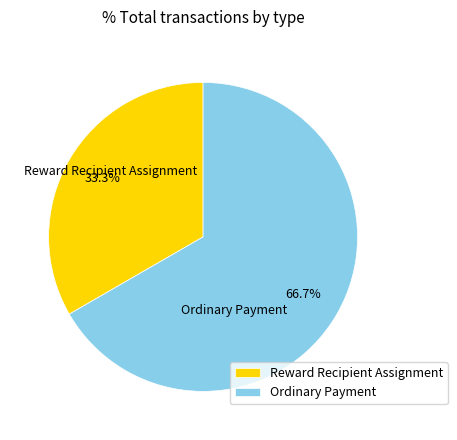

Rank the categories by value from highest to lowest.

Ordinary Payment, Reward Recipient Assignment